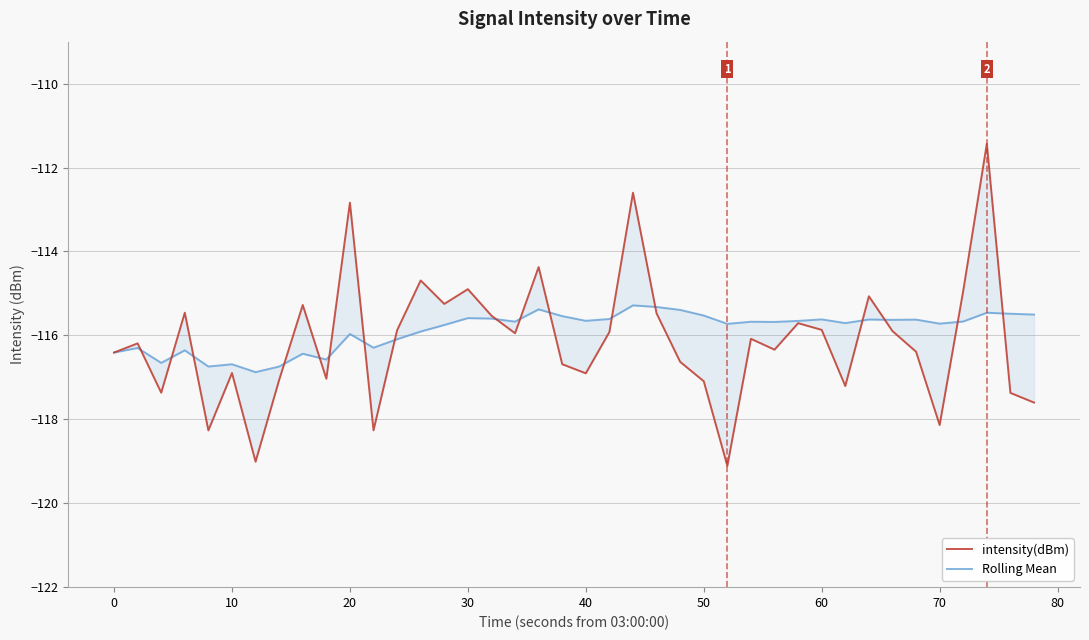

In Rolling Mean, how many points are lower than both neighbors (excluding endpoints)?

12